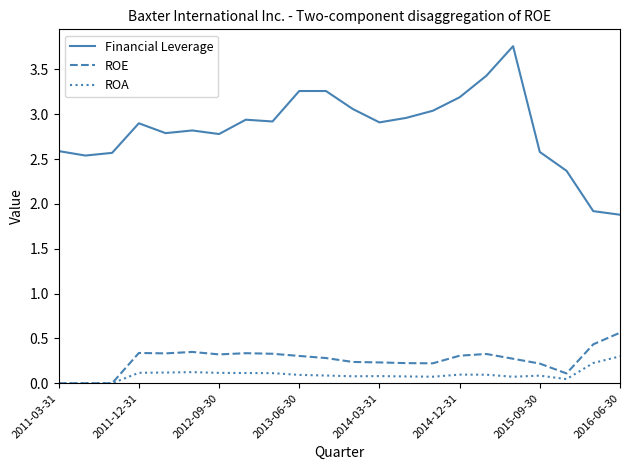

Which series has the largest total across all categories?

Financial Leverage